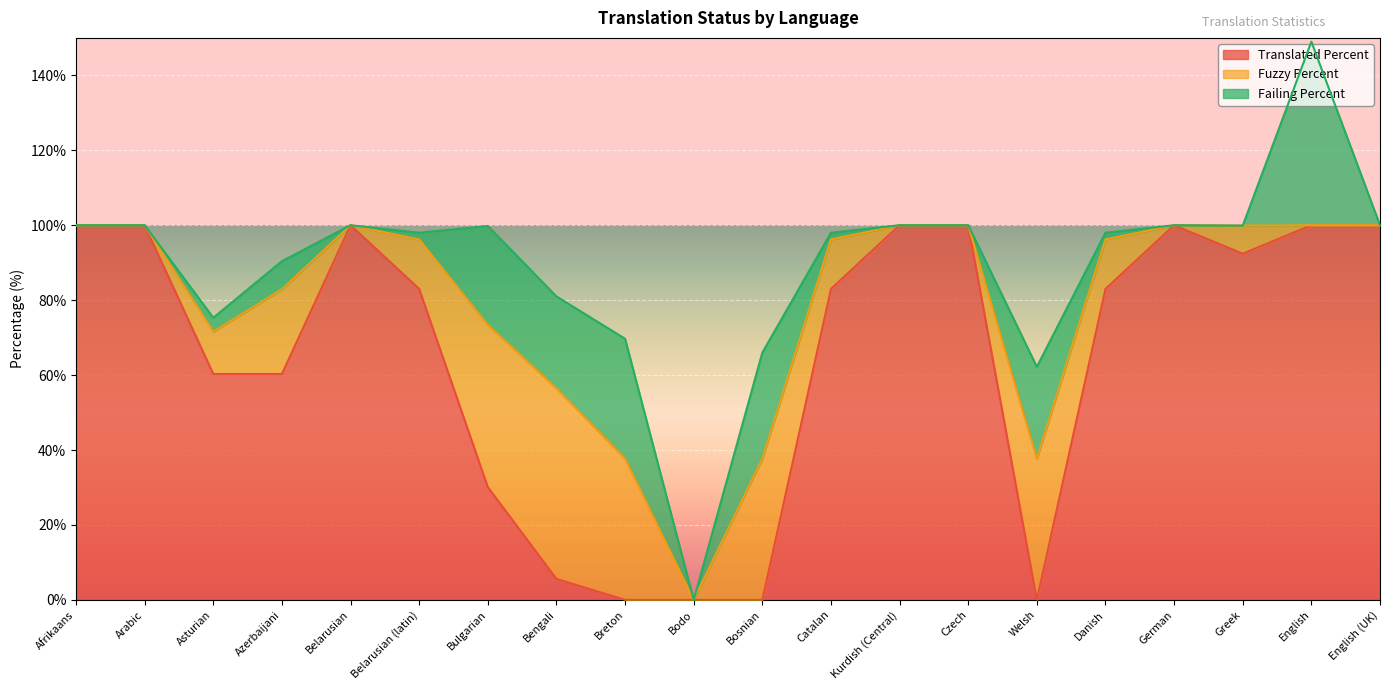

At which category does failing_percent reach its first local peak?

Azerbaijani